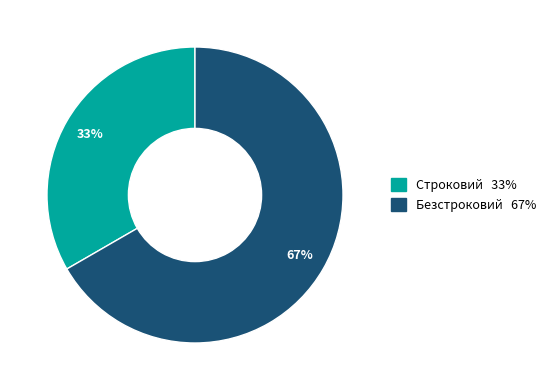

Rank the categories by value from highest to lowest.

Безстроковий, Строковий